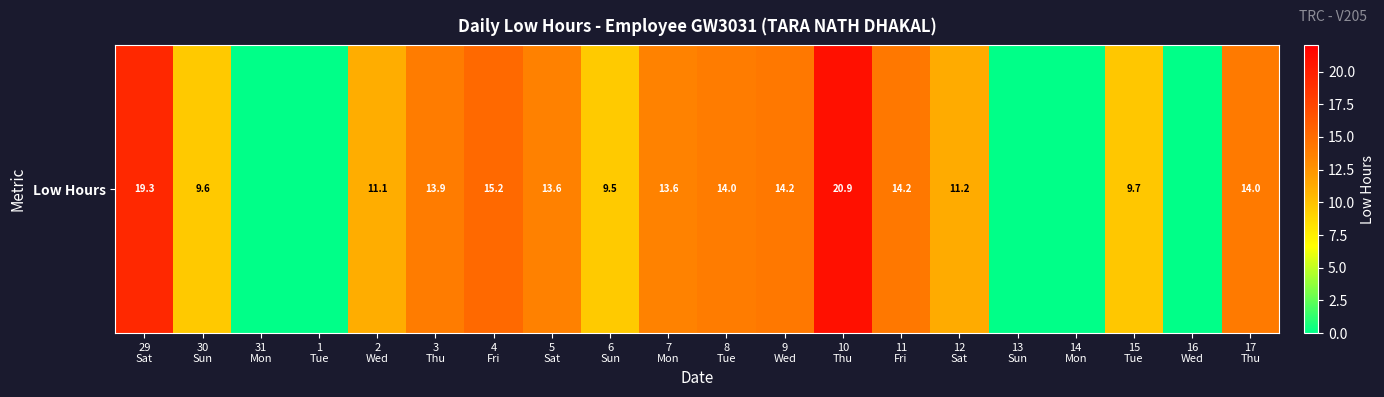

List the labels in order of value, largest first.

10
Thu, 29
Sat, 4
Fri, 9
Wed, 11
Fri, 17
Thu, 8
Tue, 3
Thu, 5
Sat, 7
Mon, 12
Sat, 2
Wed, 15
Tue, 30
Sun, 6
Sun, 31
Mon, 1
Tue, 13
Sun, 14
Mon, 16
Wed